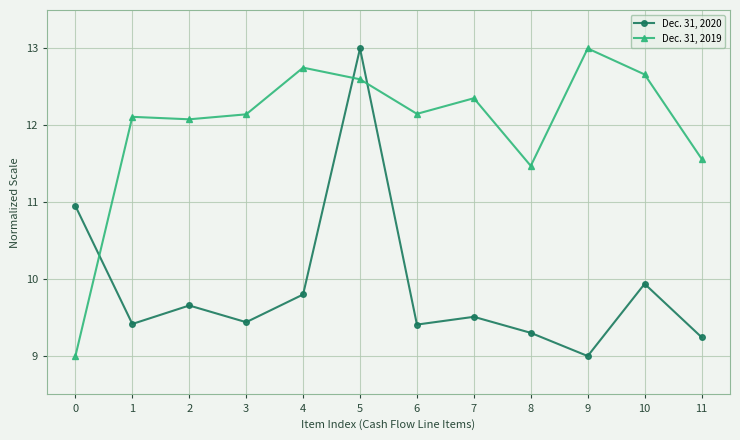

Which series ends up on top after the final intersection of Dec. 31, 2019 and Dec. 31, 2020?

Dec. 31, 2019